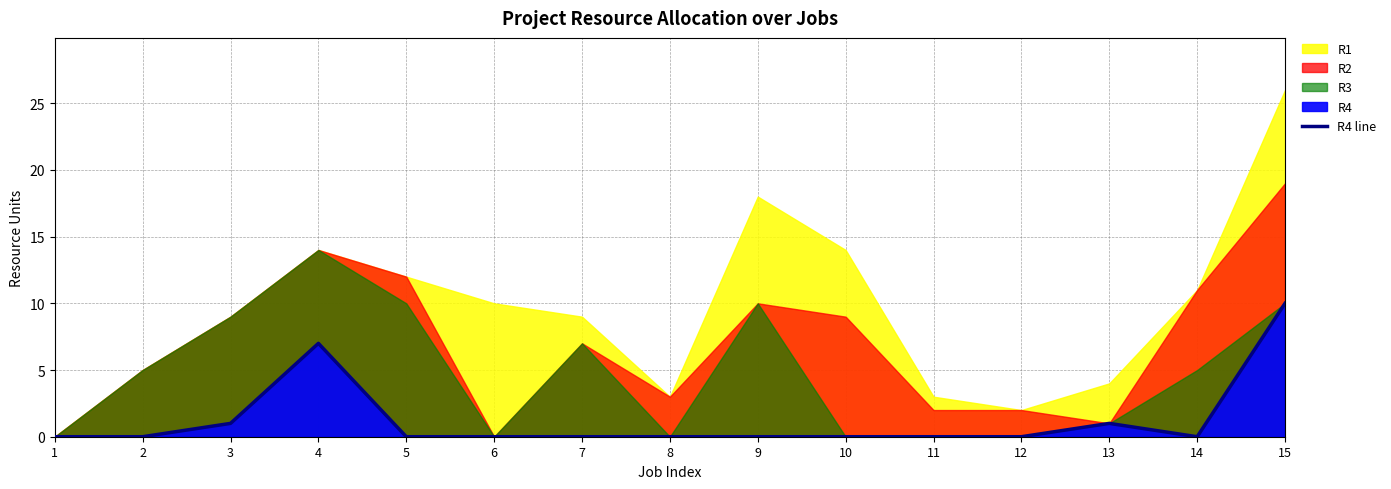

Is it true that R4 line equals -5 at 14?

False